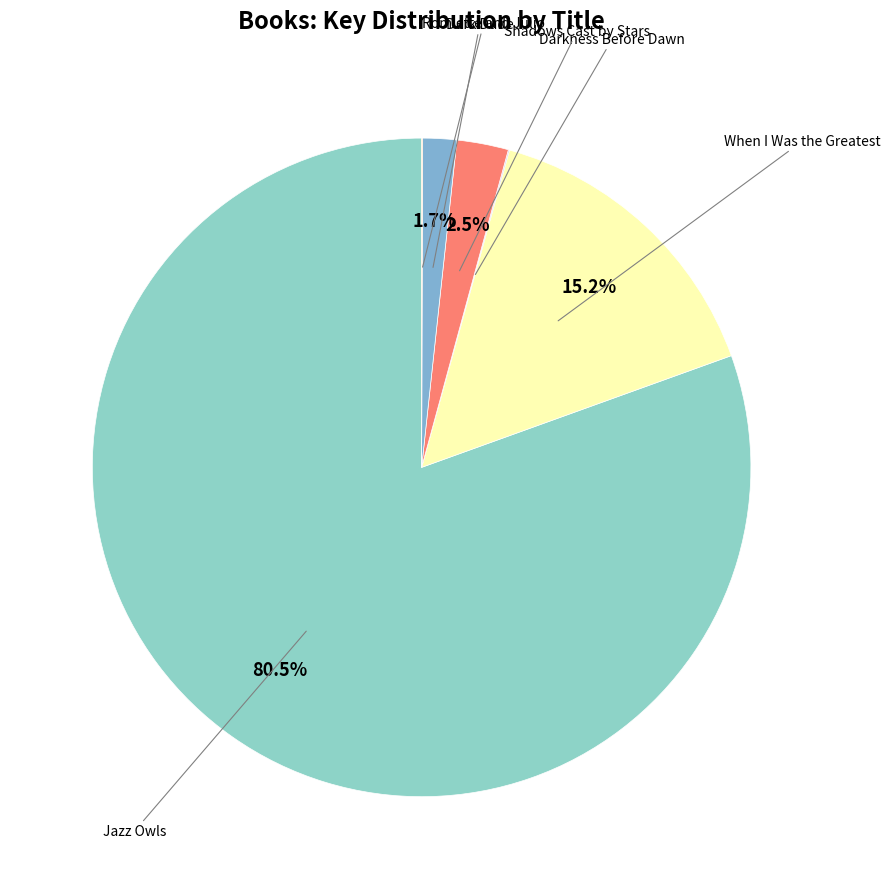

What is the majority slice?

Jazz Owls